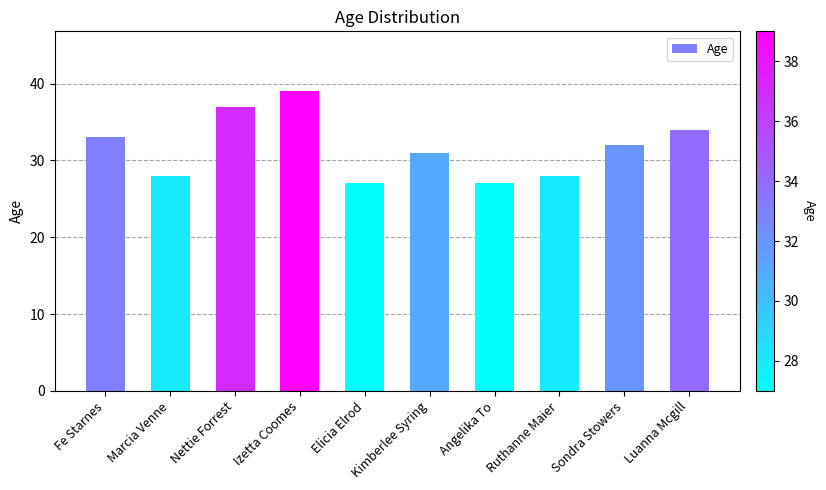

What is the smallest value displayed?

27